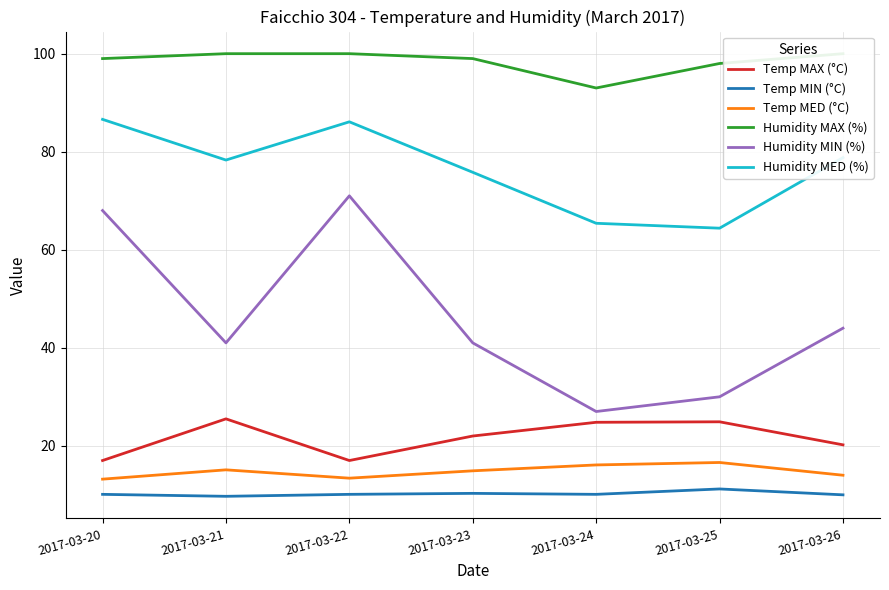

What is the difference between the maximum and minimum values in the Humidity MIN (%) series?

44.0